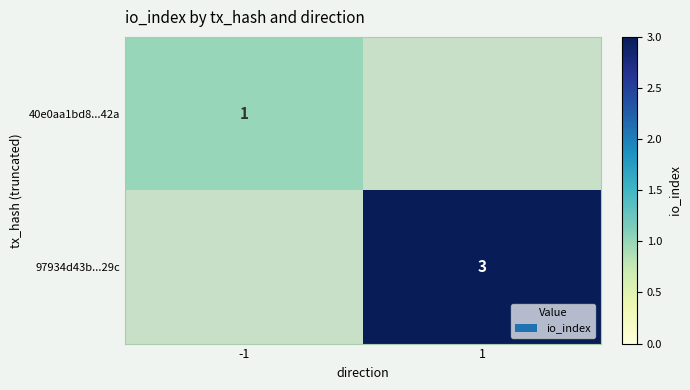

Is it true that 97934d43b...29c equals 2 at 1?

False